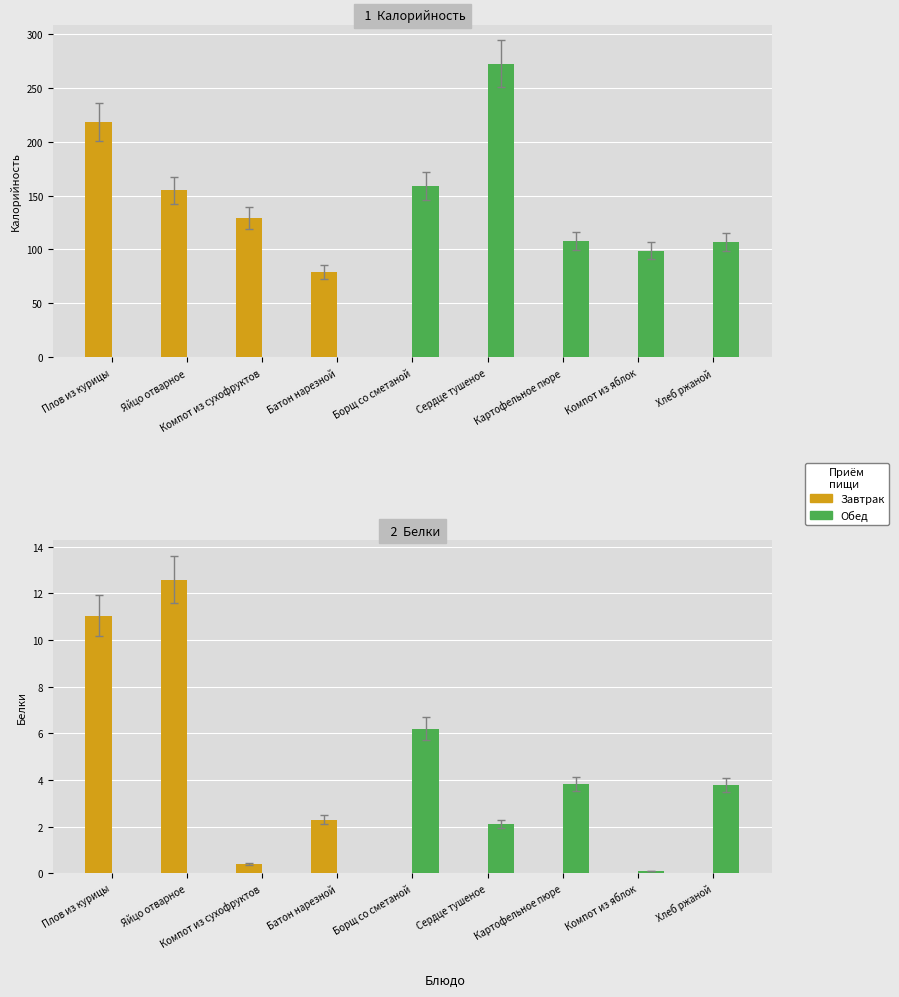

Which series has the largest total across all categories?

Завтрак